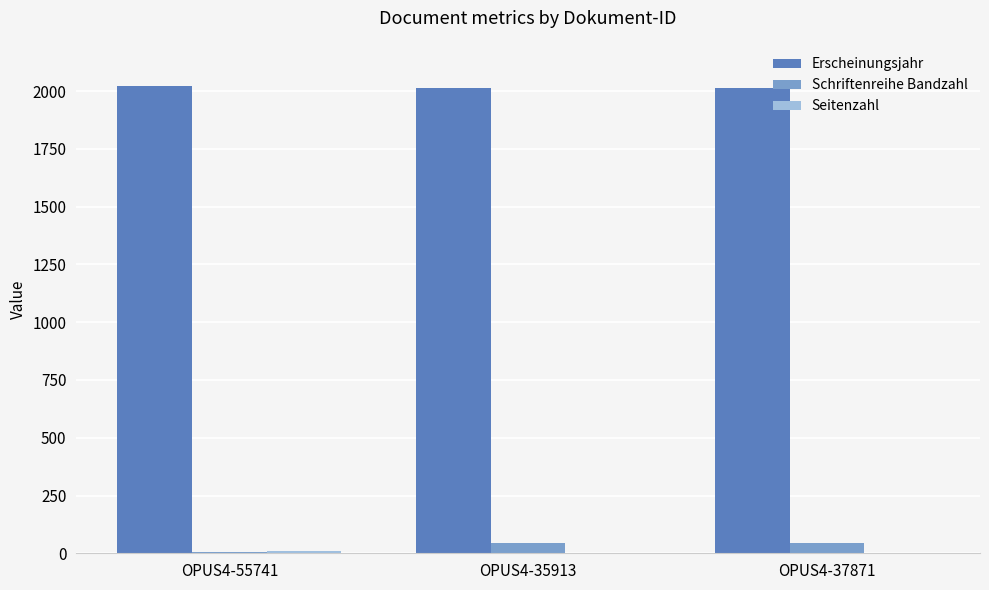

How many groups of bars are there?

3